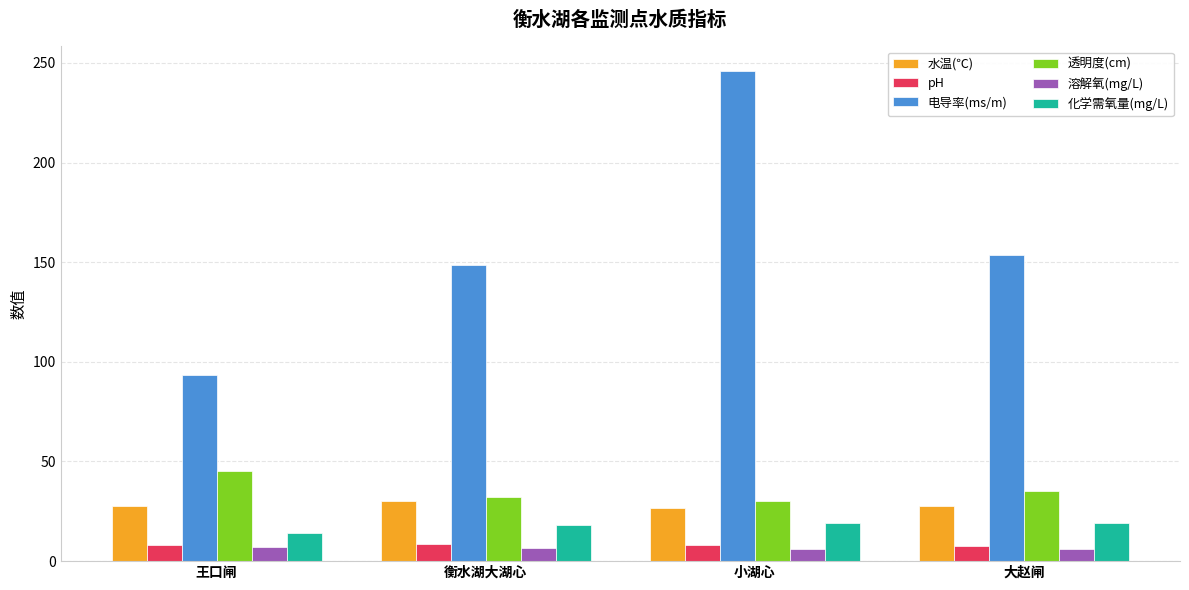

How many bars are there in each group?

6